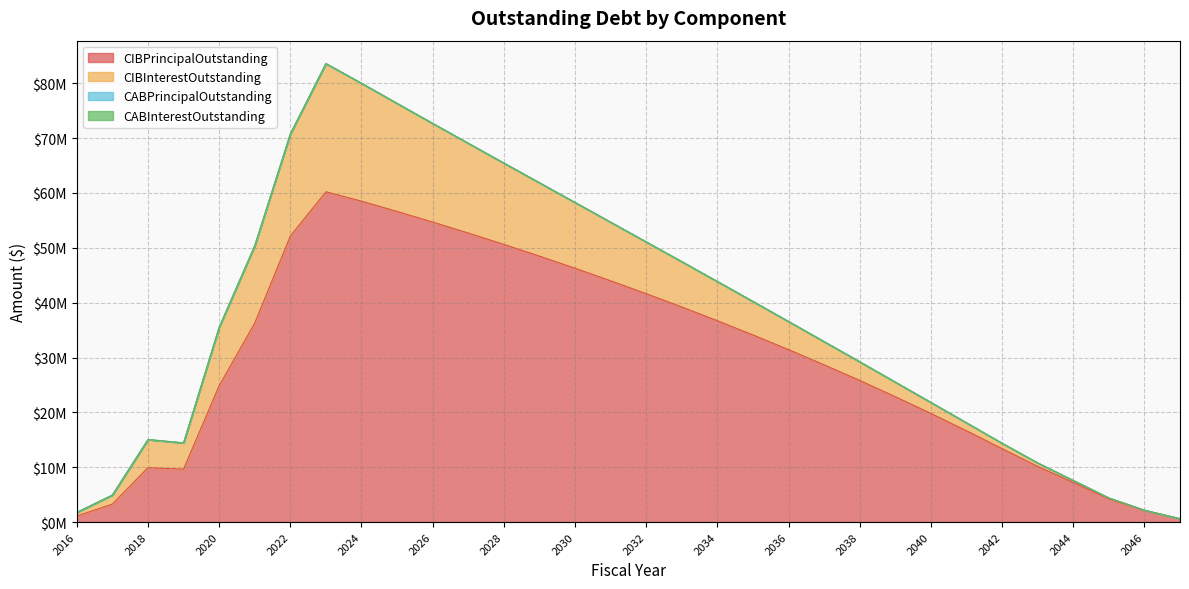

Which series has the largest range (max minus min)?

CIBPrincipalOutstanding